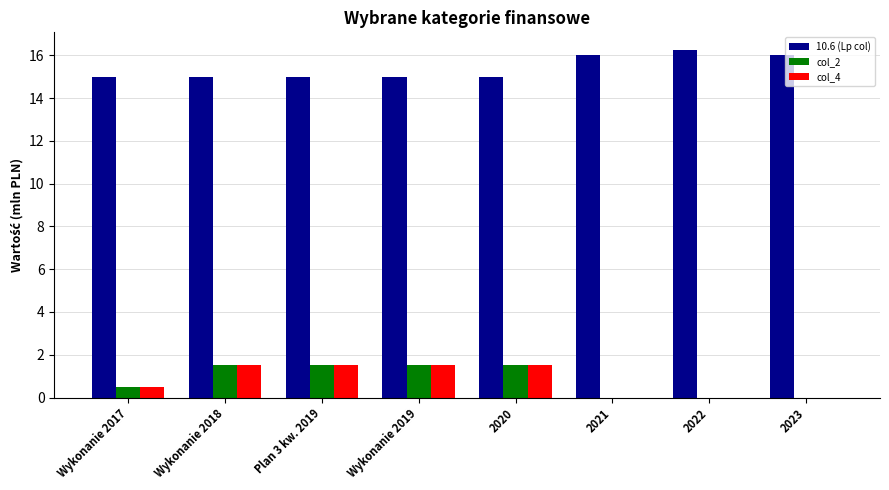

Reading left to right, extract all data points from this chart.

10.6 (Lp col): Wykonanie 2017=15.0	Wykonanie 2018=15.0	Plan 3 kw. 2019=15.0	Wykonanie 2019=15.0	2020=15.0	2021=16.0	2022=16.3	2023=16.0
col_2: Wykonanie 2017=0.5	Wykonanie 2018=1.5	Plan 3 kw. 2019=1.5	Wykonanie 2019=1.5	2020=1.5	2021=0.0	2022=0.0	2023=0.0
col_4: Wykonanie 2017=0.5	Wykonanie 2018=1.5	Plan 3 kw. 2019=1.5	Wykonanie 2019=1.5	2020=1.5	2021=0.0	2022=0.0	2023=0.0